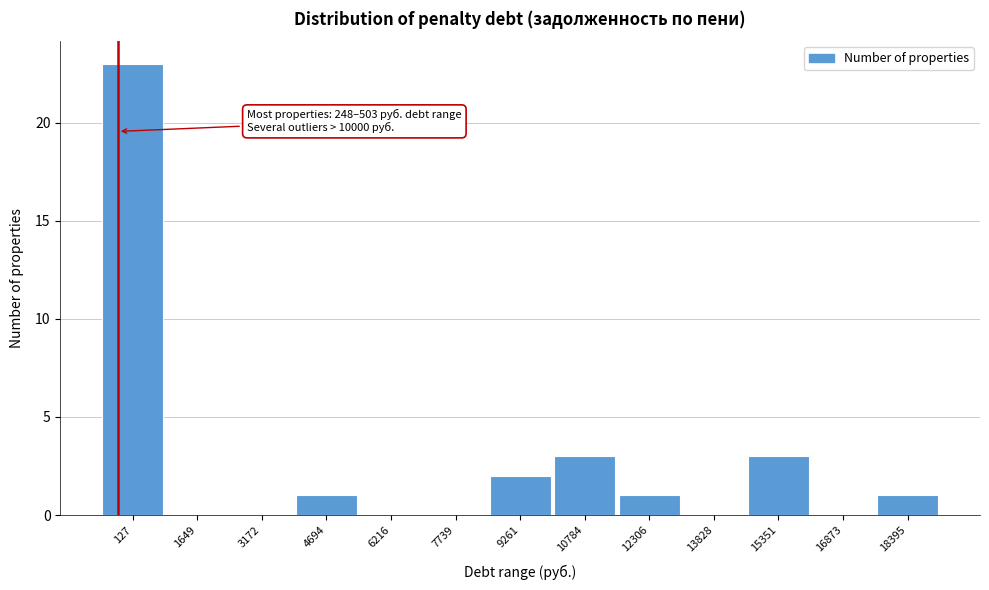

Reading left to right, transcribe all the data shown in this chart.

127=23	1649=0	3172=0	4694=1	6216=0	7739=0	9261=2	10784=3	12306=1	13828=0	15351=3	16873=0	18395=1